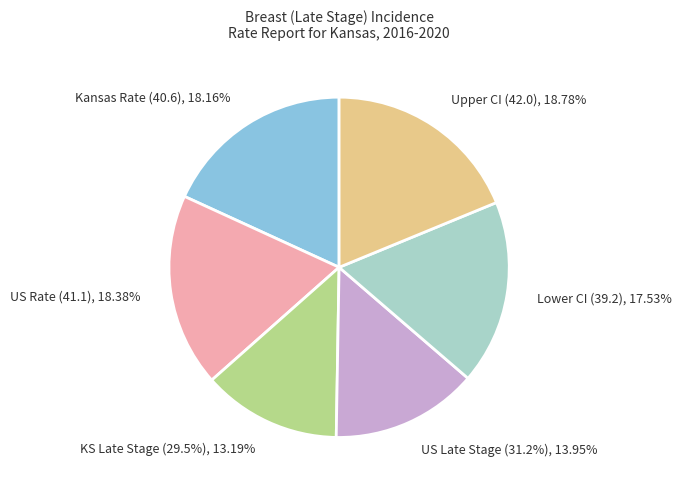

What percentage do US (SEER+NPCR) and Lower 95% CI (Kansas) together represent?

35.9%